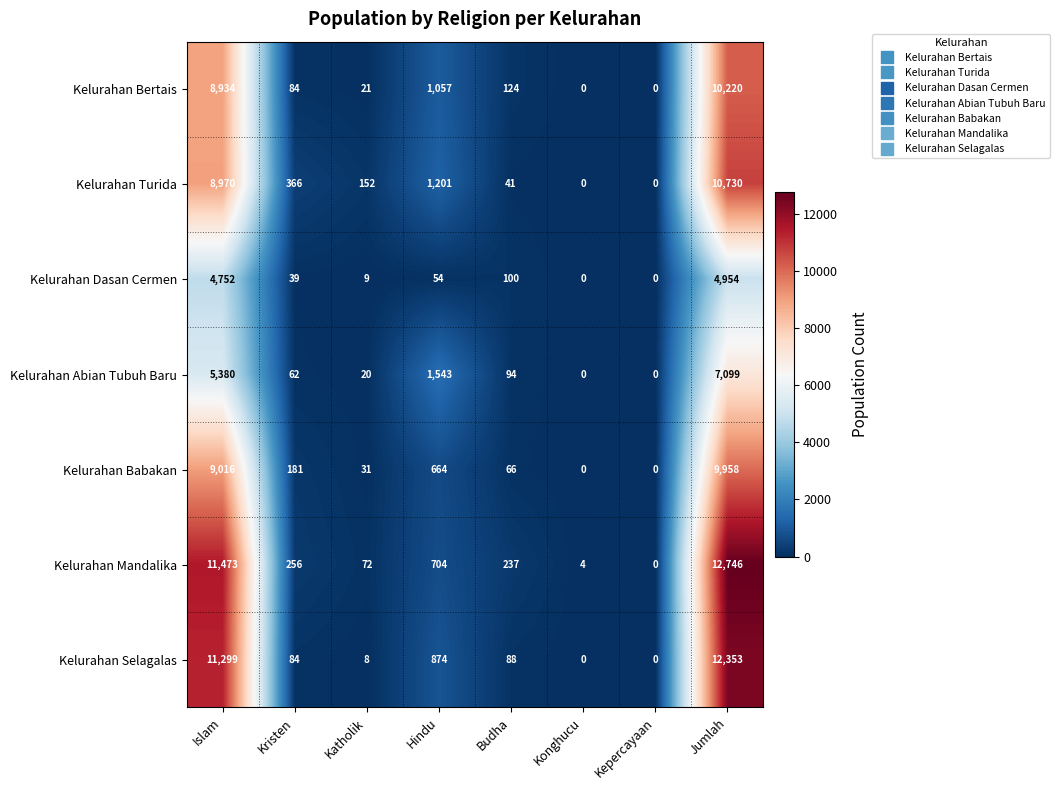

What is the sum of all Kelurahan Dasan Cermen values?

9908